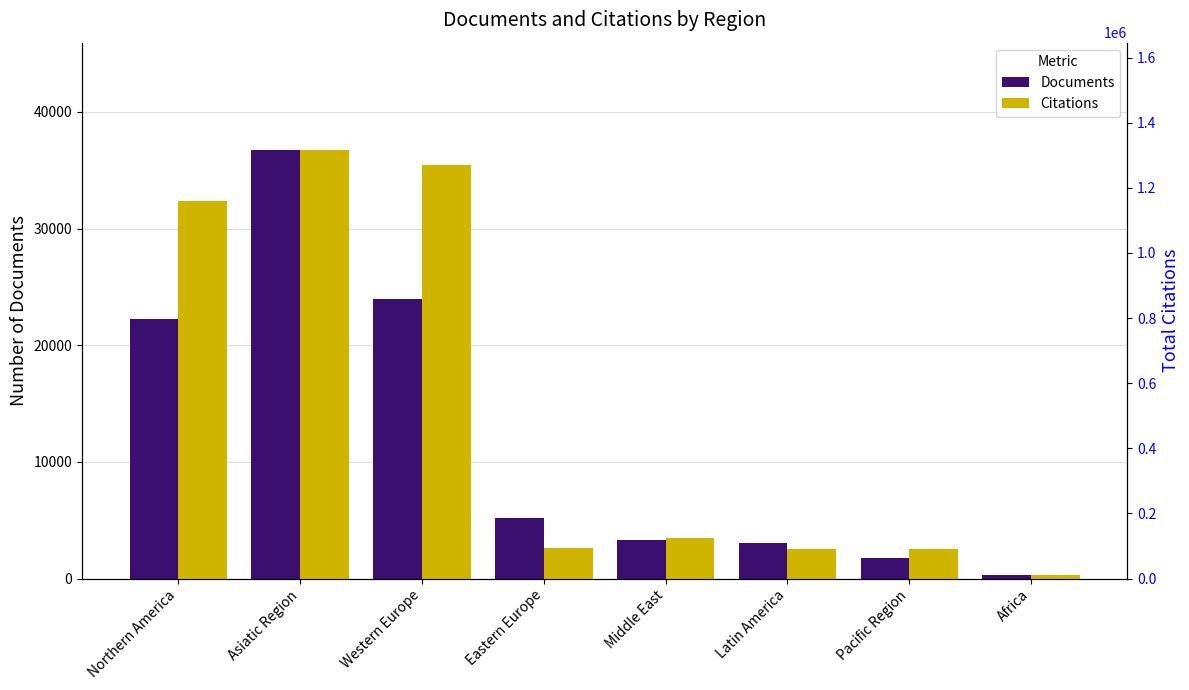

Rank the categories by Citations value from lowest to highest.

Africa, Latin America, Pacific Region, Eastern Europe, Middle East, Northern America, Western Europe, Asiatic Region